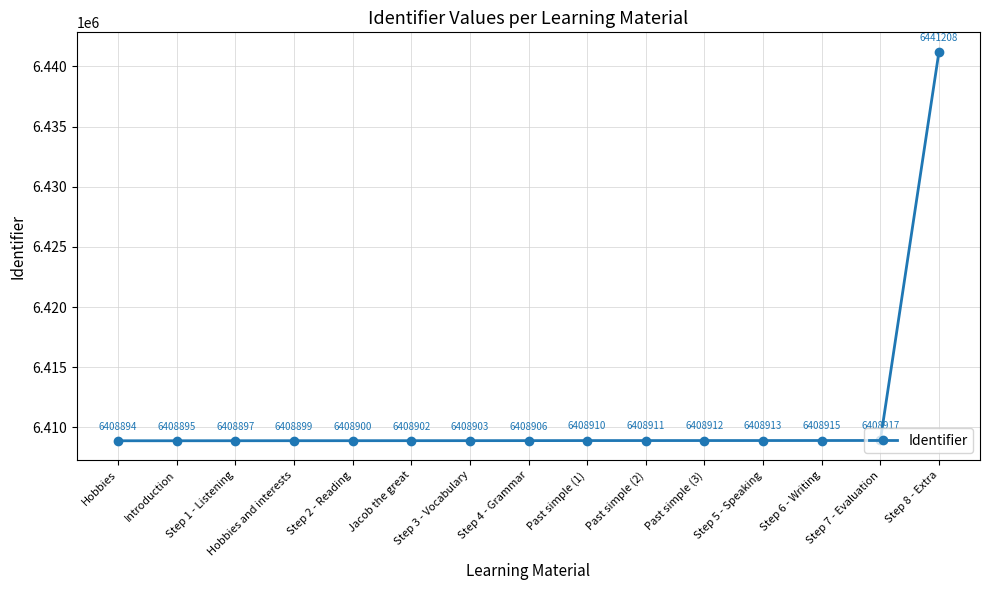

How many lines are shown in the chart?

1